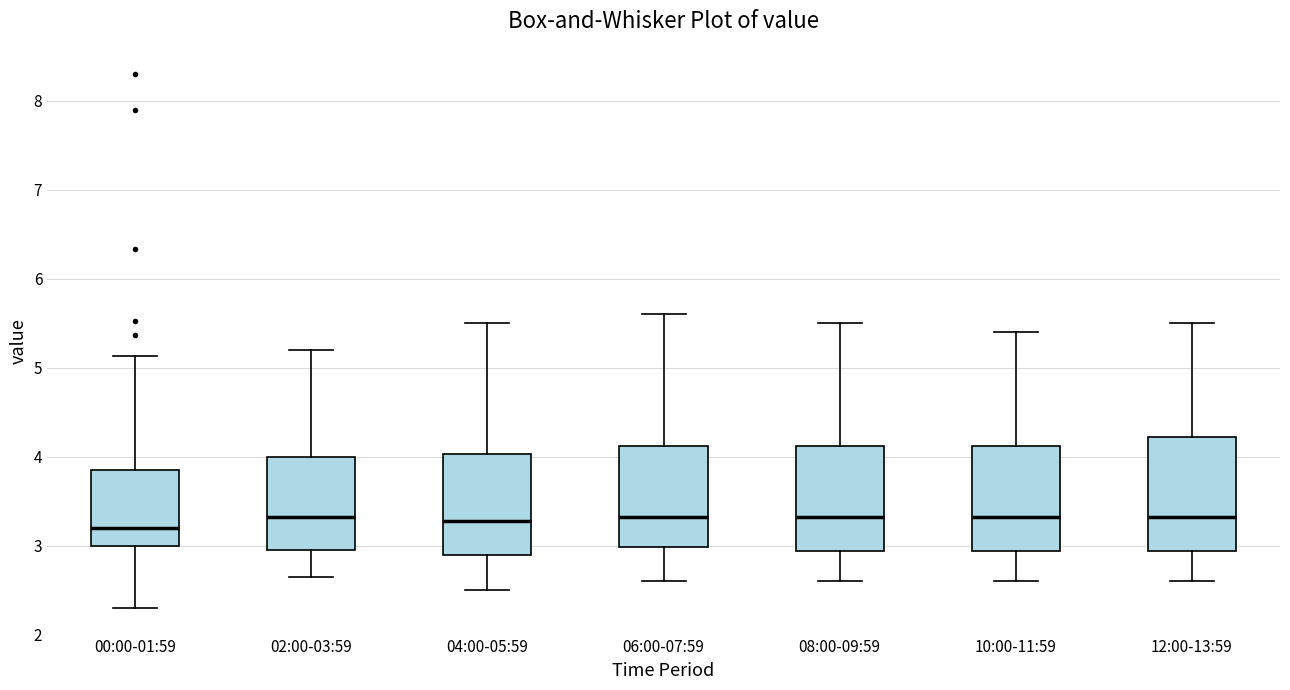

Where does the median line of the box for 06:00-07:59 sit on the y-axis? The values are not printed on the chart, so give them approximately, as read against the axis.

3.3